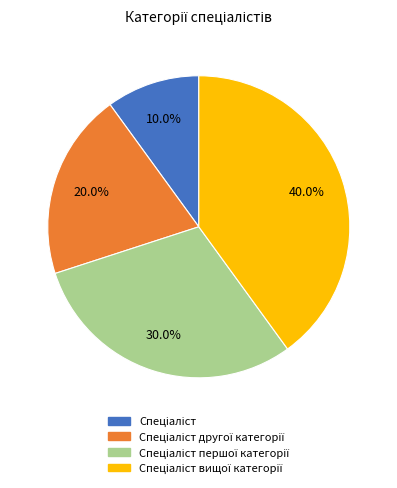

Is there any slice that represents more than half of the pie?

No